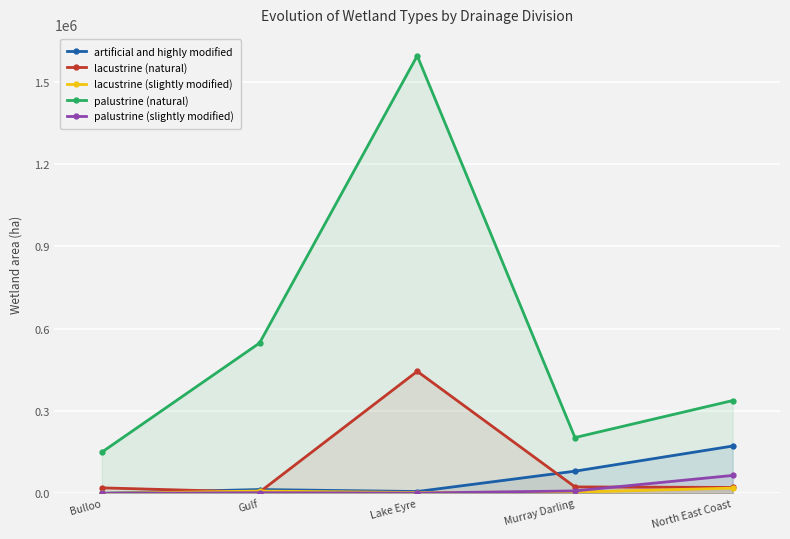

True or false: palustrine (natural) and artificial and highly modified cross at least once.

False